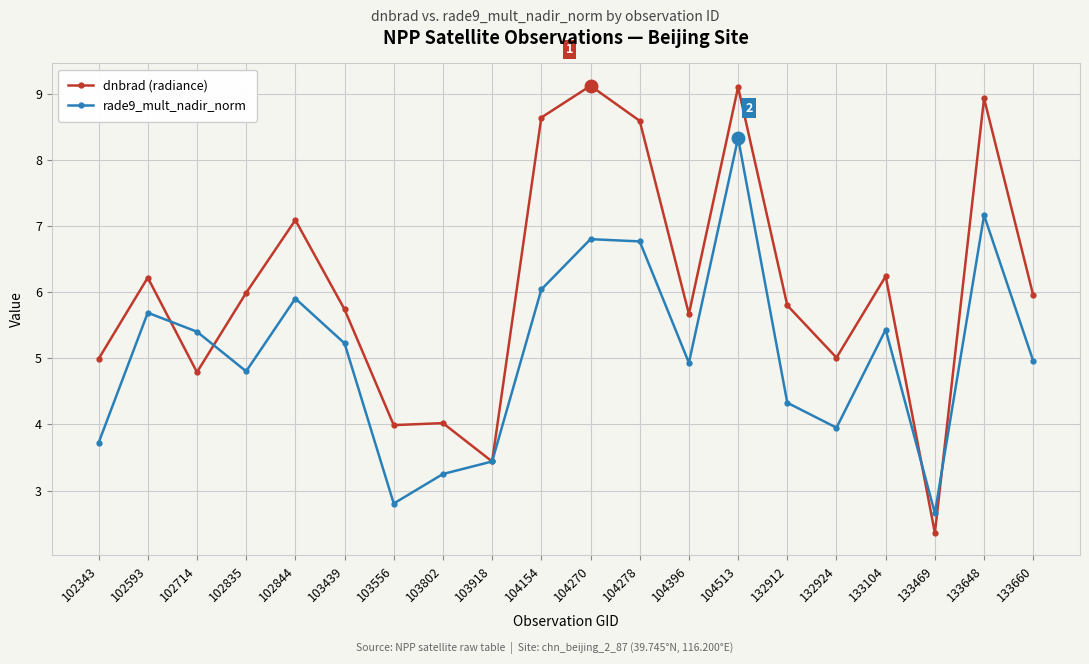

At 102593, list the series in order from smallest to largest.

rade9_mult_nadir_norm, dnbrad (radiance)